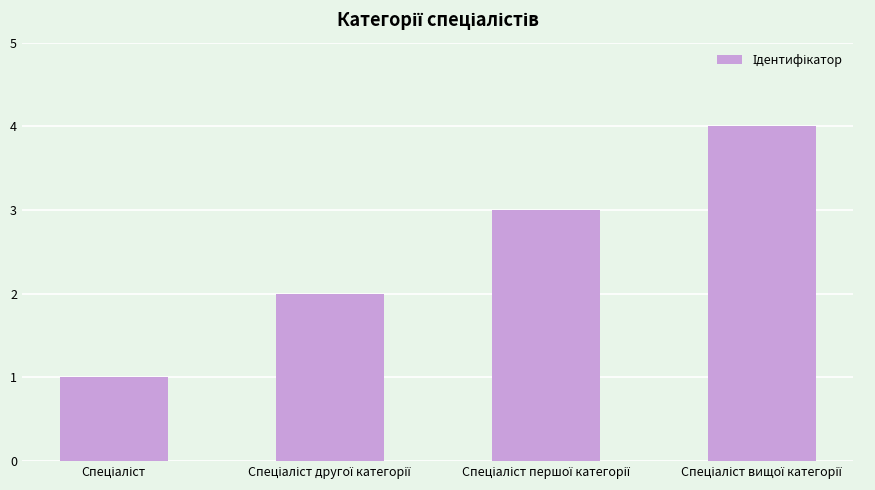

What is the difference between the maximum and minimum values?

3